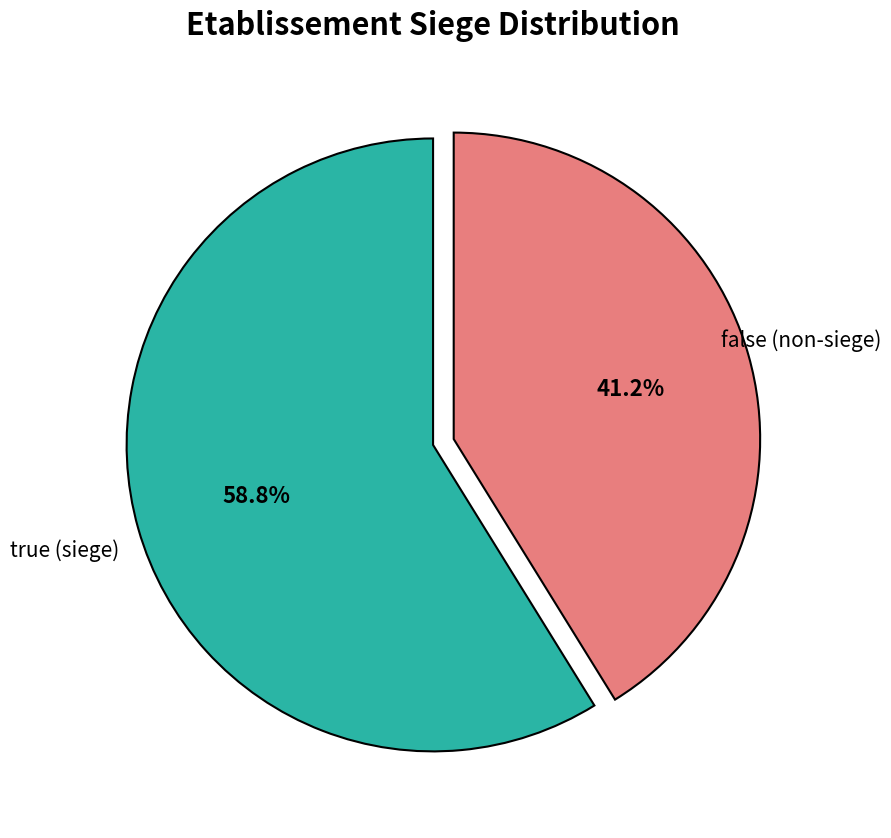

Which slice is the largest?

true